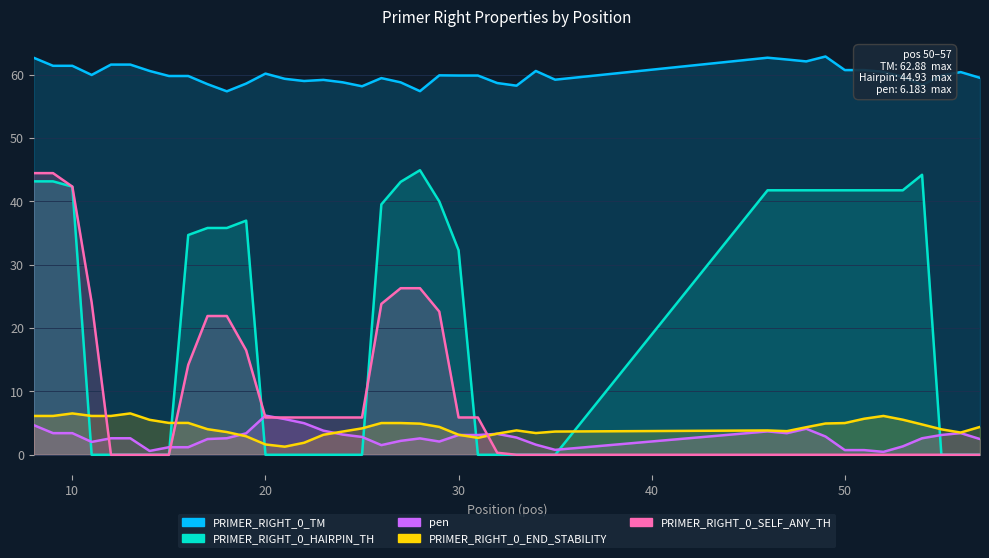

At which category does the chart reach its minimum across all series?

11